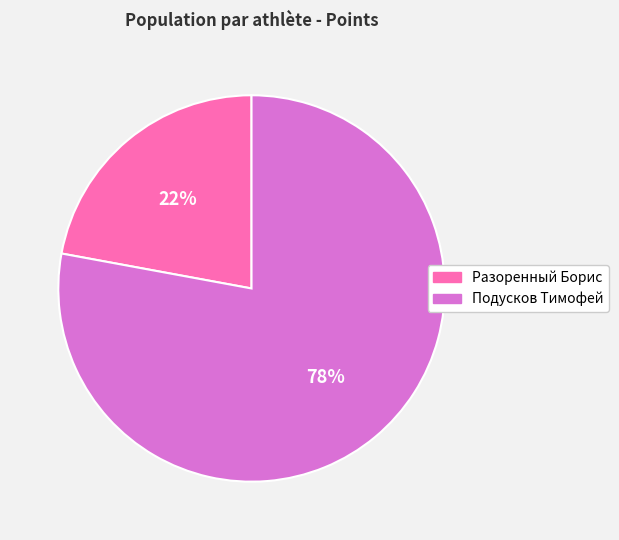

How many slices are in this pie chart?

2